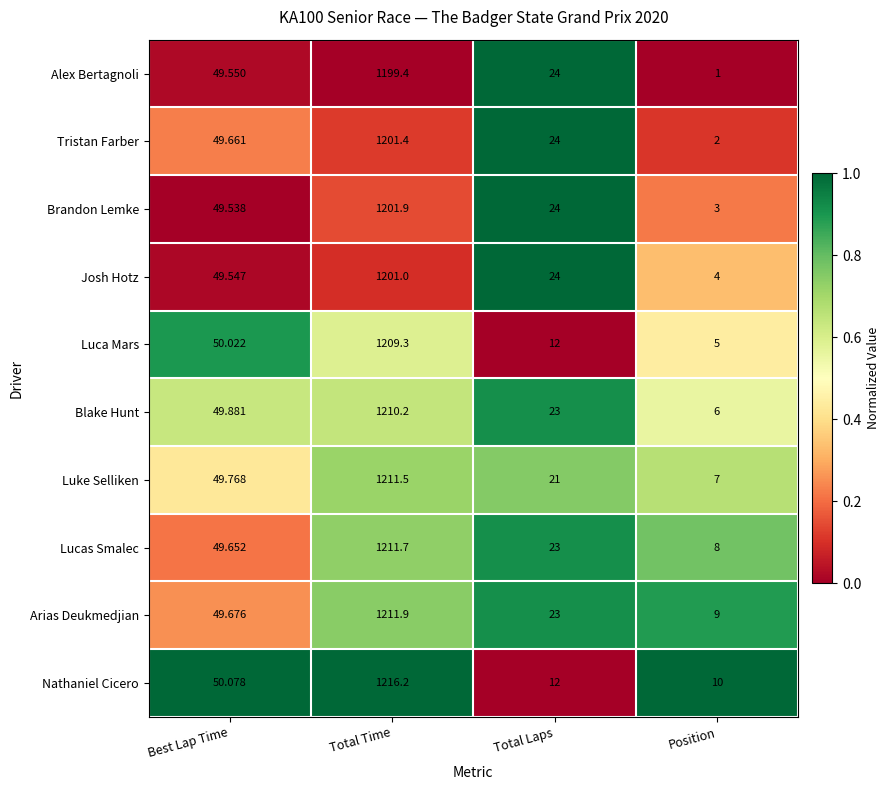

At which category is the sum across all series the highest?

Total Time